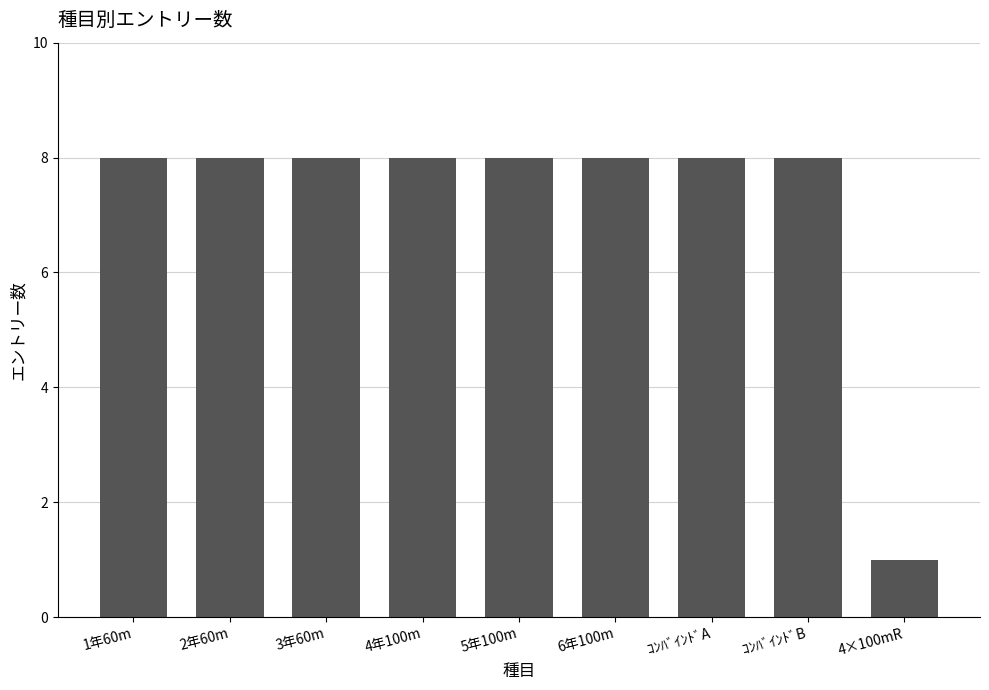

What is the sum of all values?

65